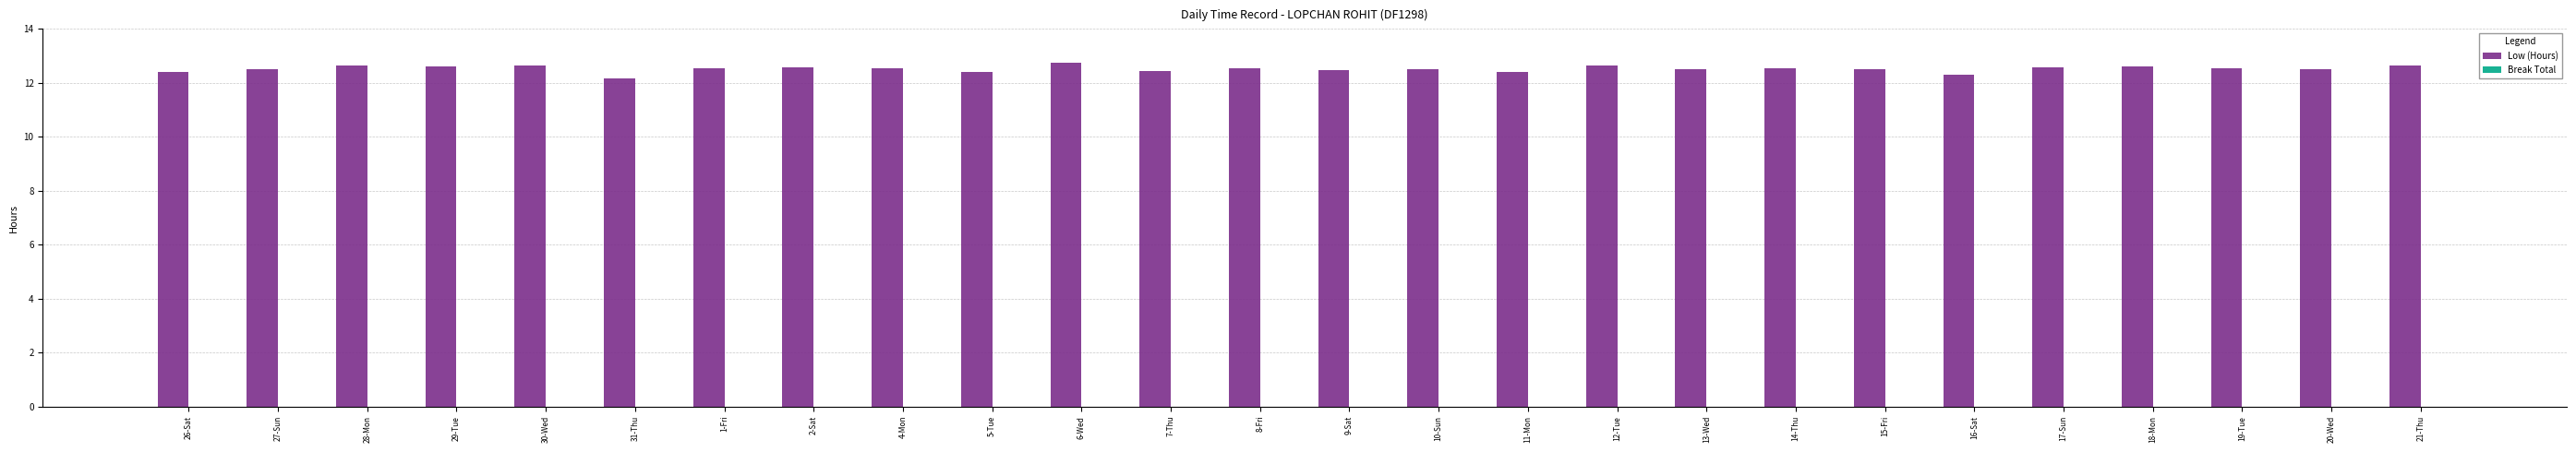

What is the maximum value shown in the chart?

12.7